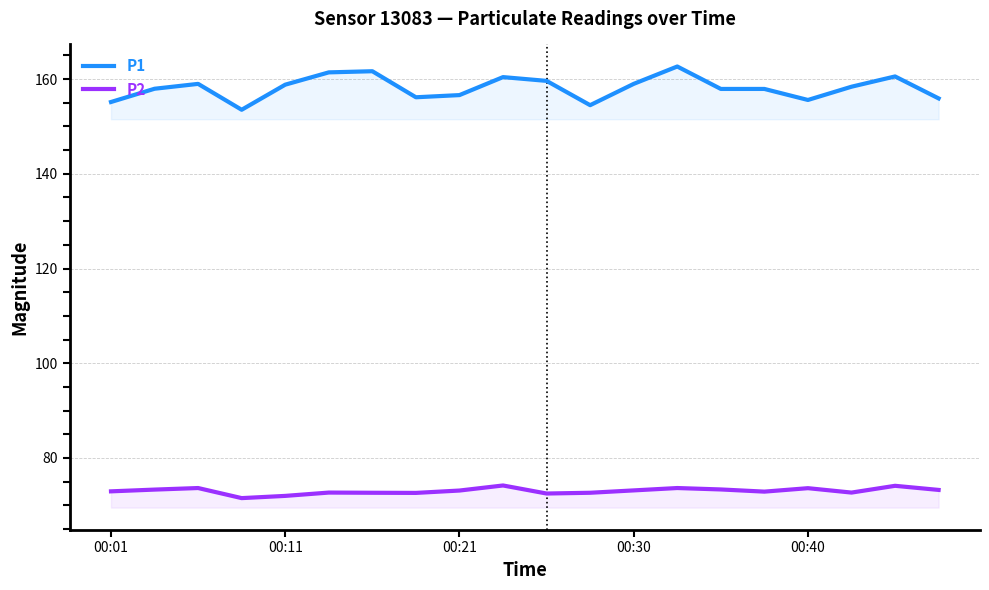

List the series in order of their overall mean, lowest first.

P2, P1